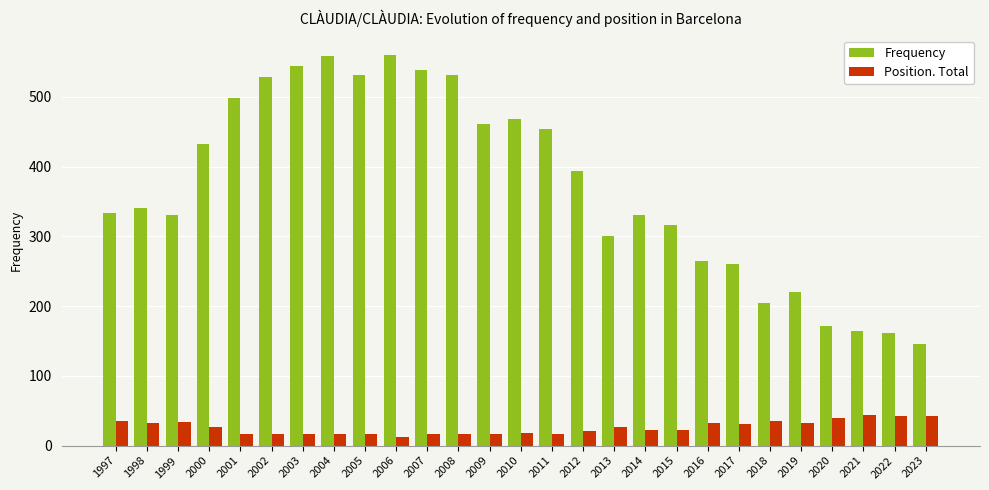

At which label does Frequency reach its minimum?

2023